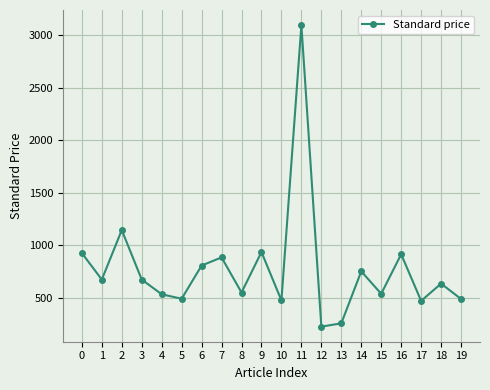

Where is the first local minimum?

1